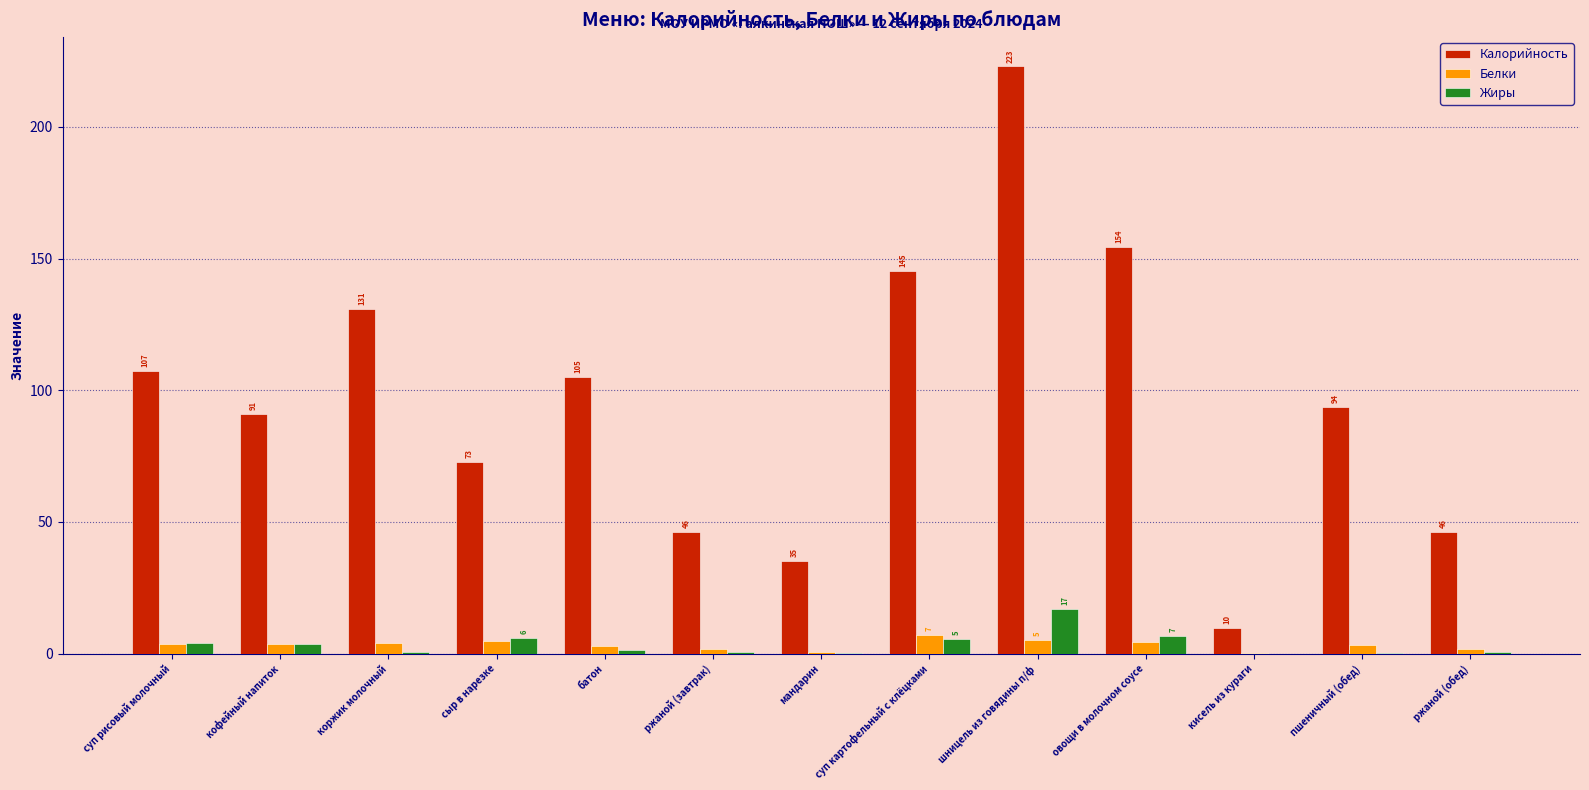

The value of Калорийность at мандарин is 35.0. True or false?

True